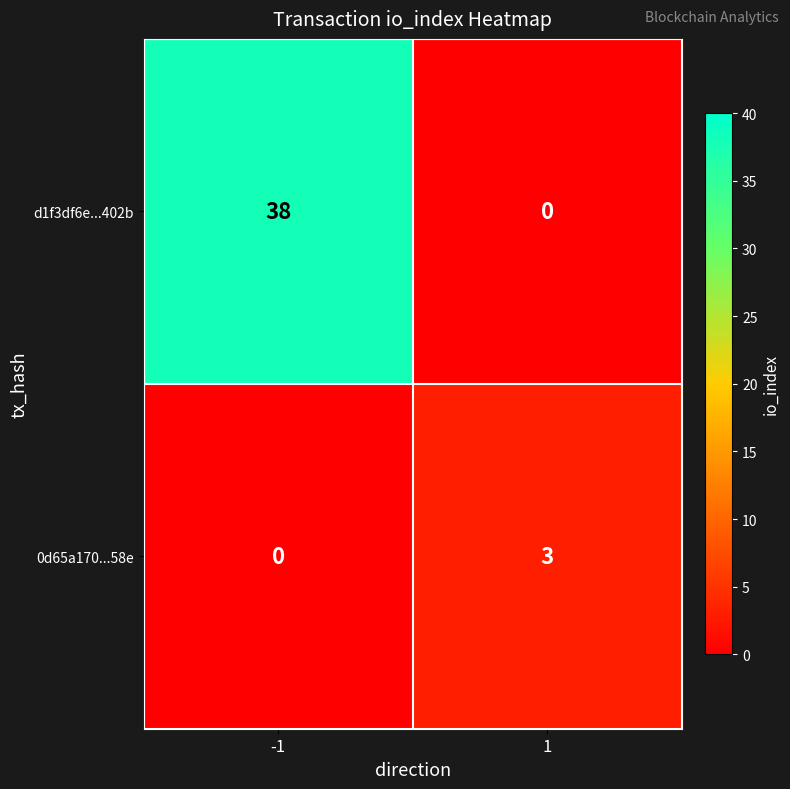

What is the sum of the 0d65a170...58e values at 1 and -1?

3